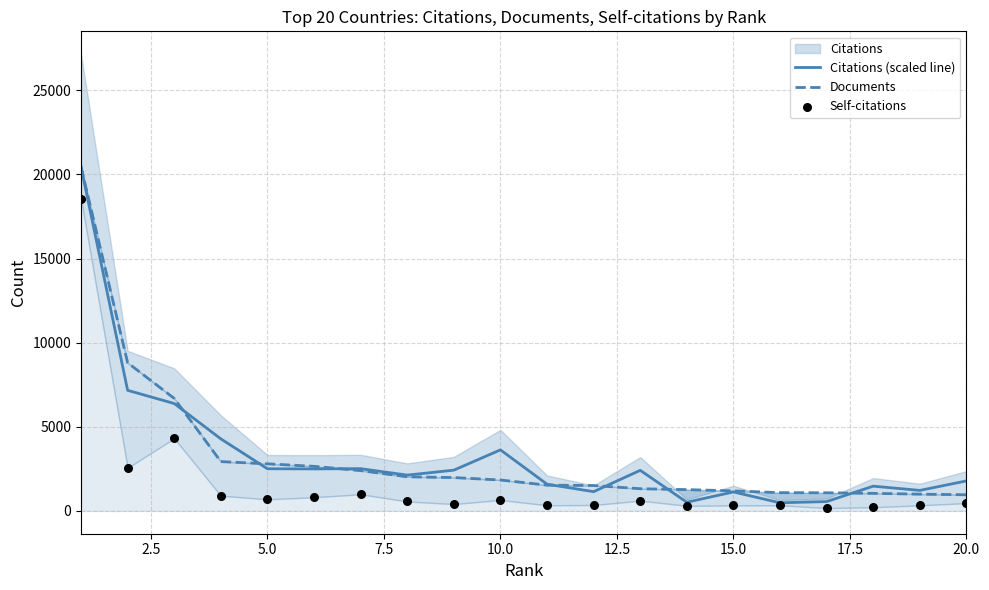

At how many categories does at least one series exceed 7940?

2